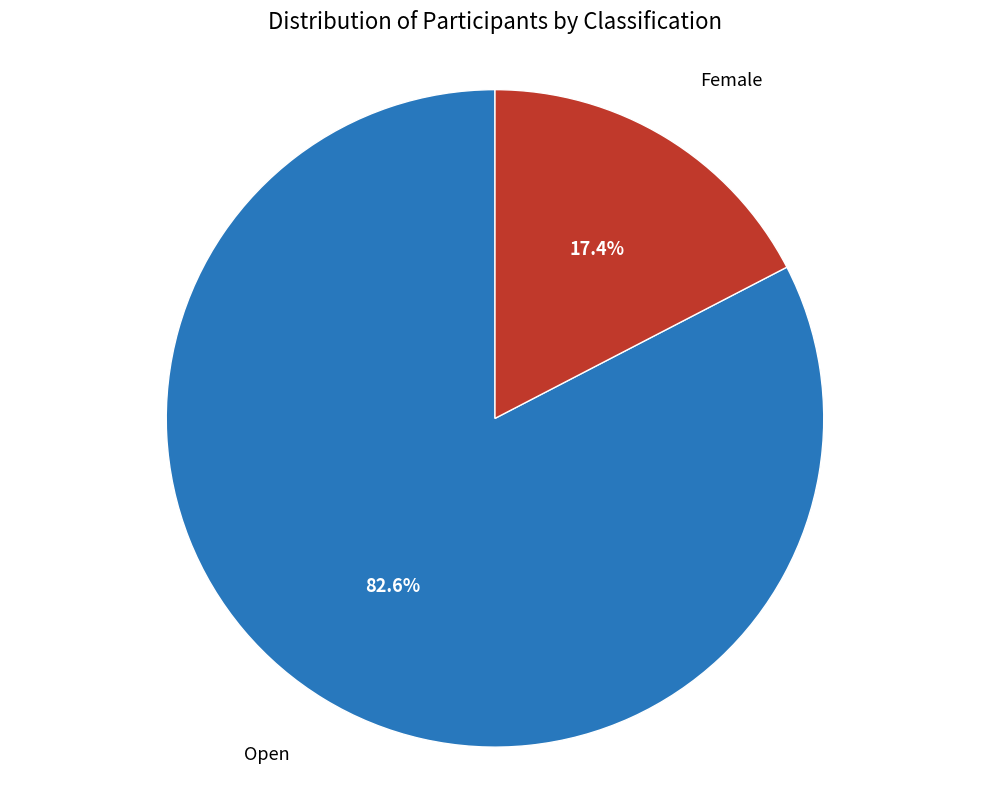

Count the number of slices in the pie.

2